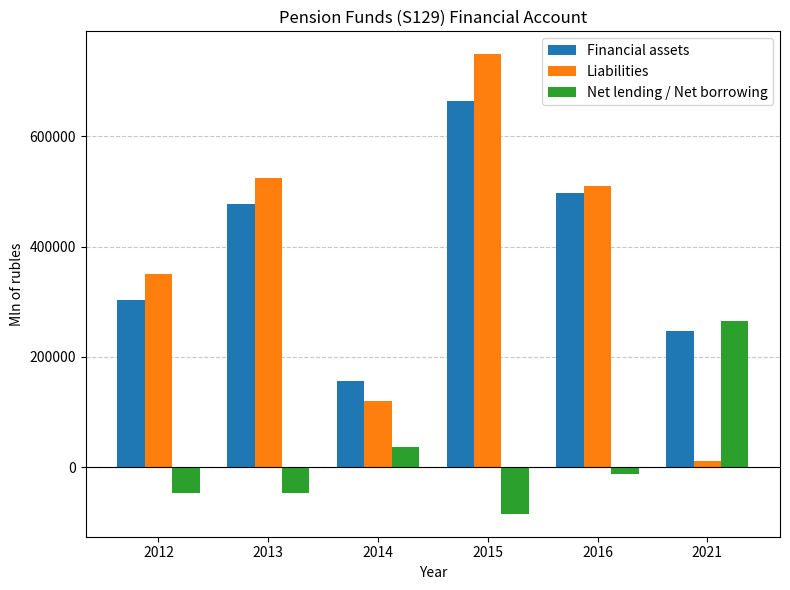

Which series has the largest range (max minus min)?

Liabilities